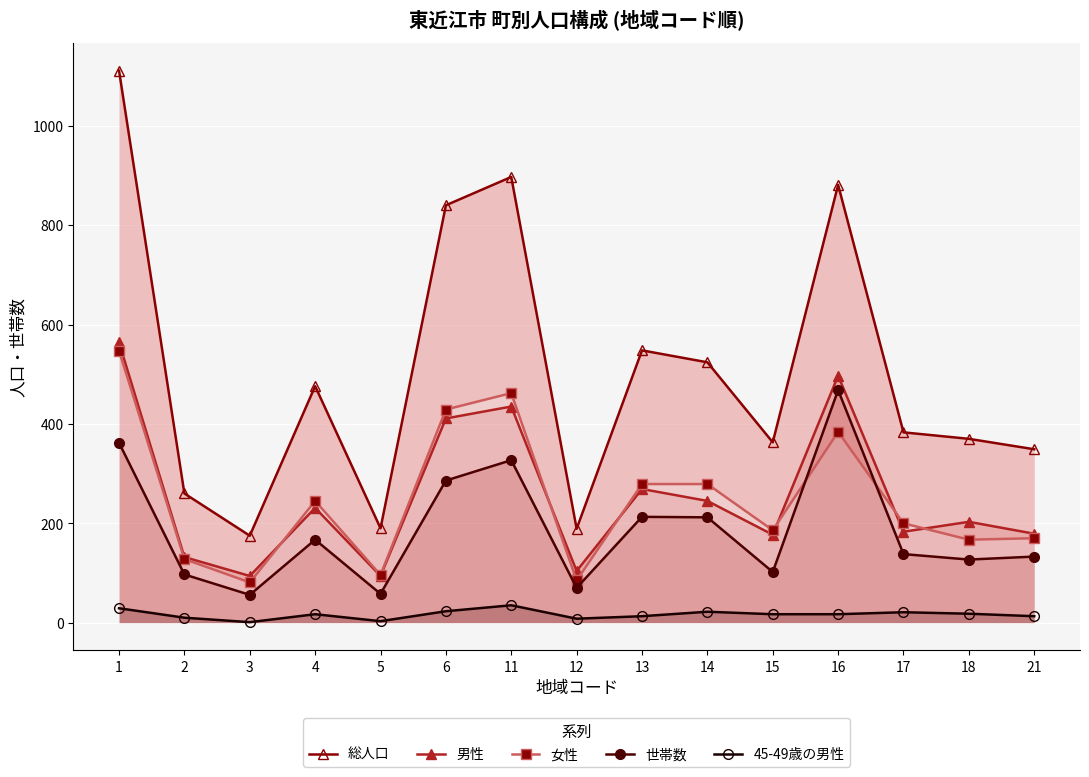

How many series are shown in this chart?

5